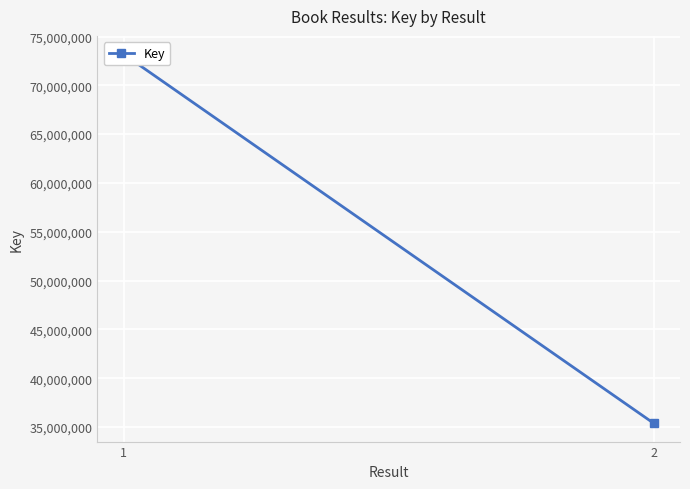

The value at 2 is 35393237. True or false?

True